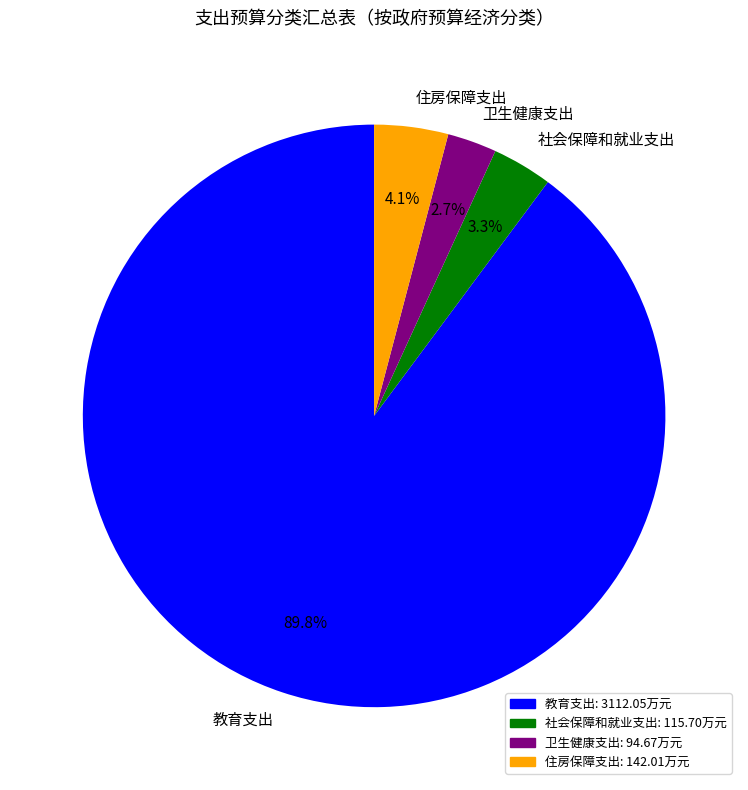

What percentage is the 教育支出 slice, to the nearest percent?

90%